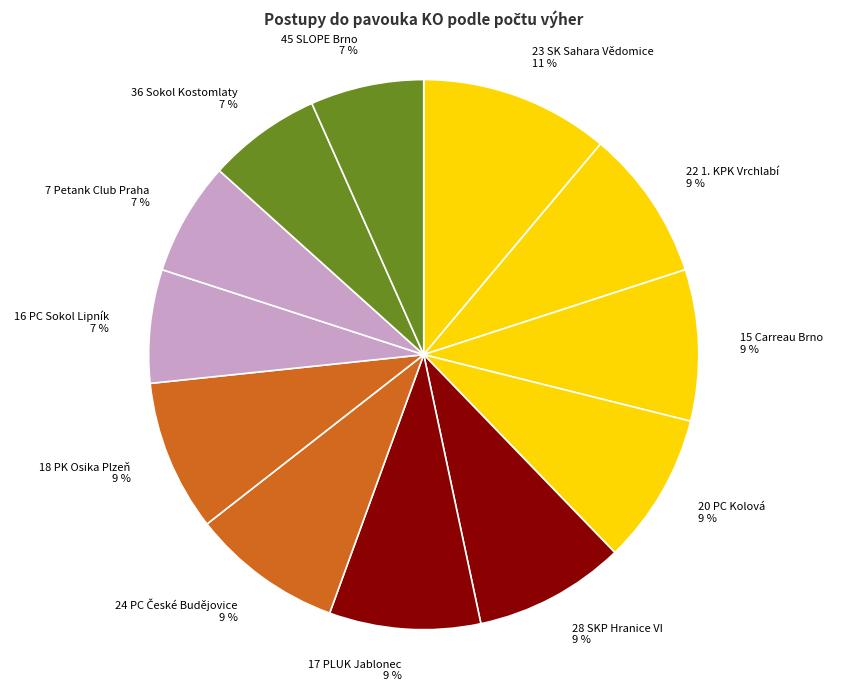

What percentage is the 7 Petank Club Praha slice, to the nearest percent?

7%